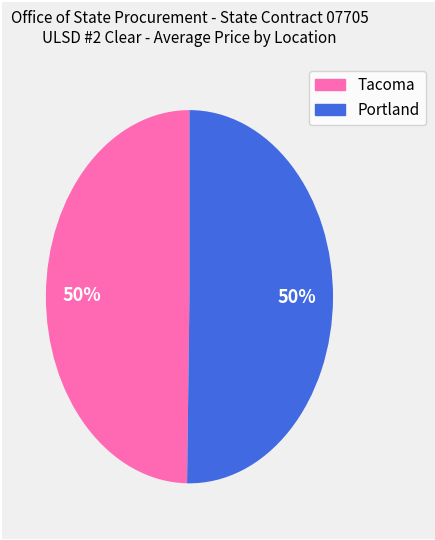

Is the sum of Tacoma and Portland greater than half?

Yes